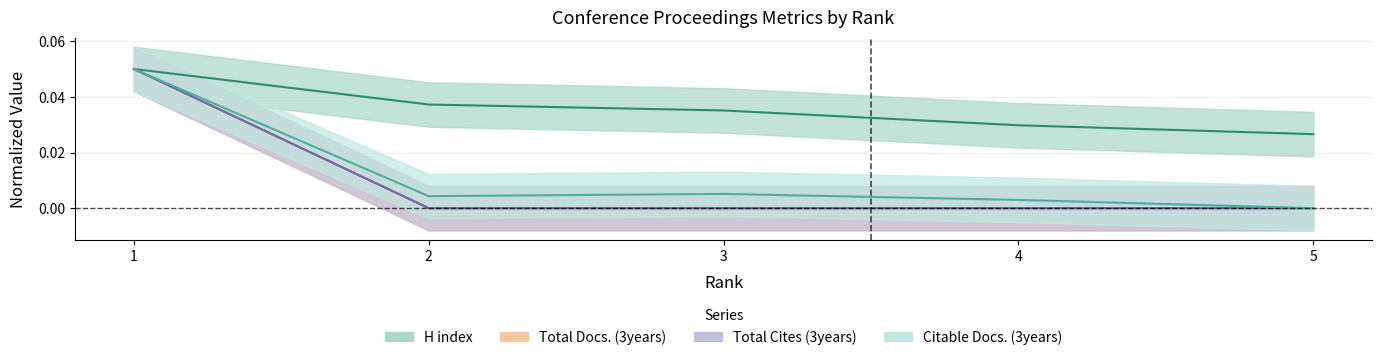

What are all the series names shown in the legend?

H index, Total Docs. (3years), Total Cites (3years), Citable Docs. (3years)